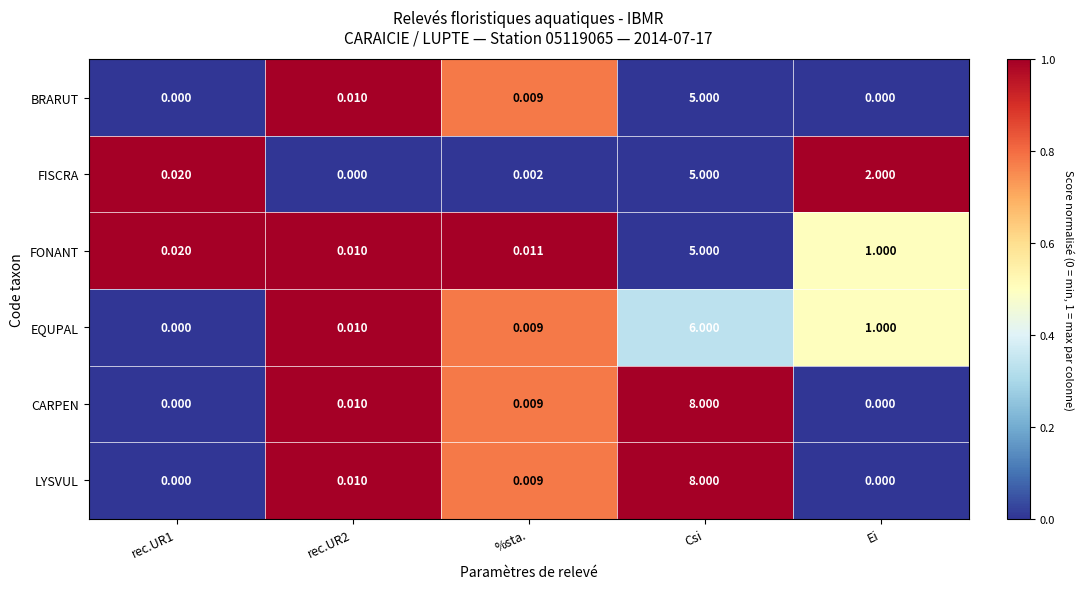

Which series changed the most between rec.UR2 and %sta.?

FISCRA